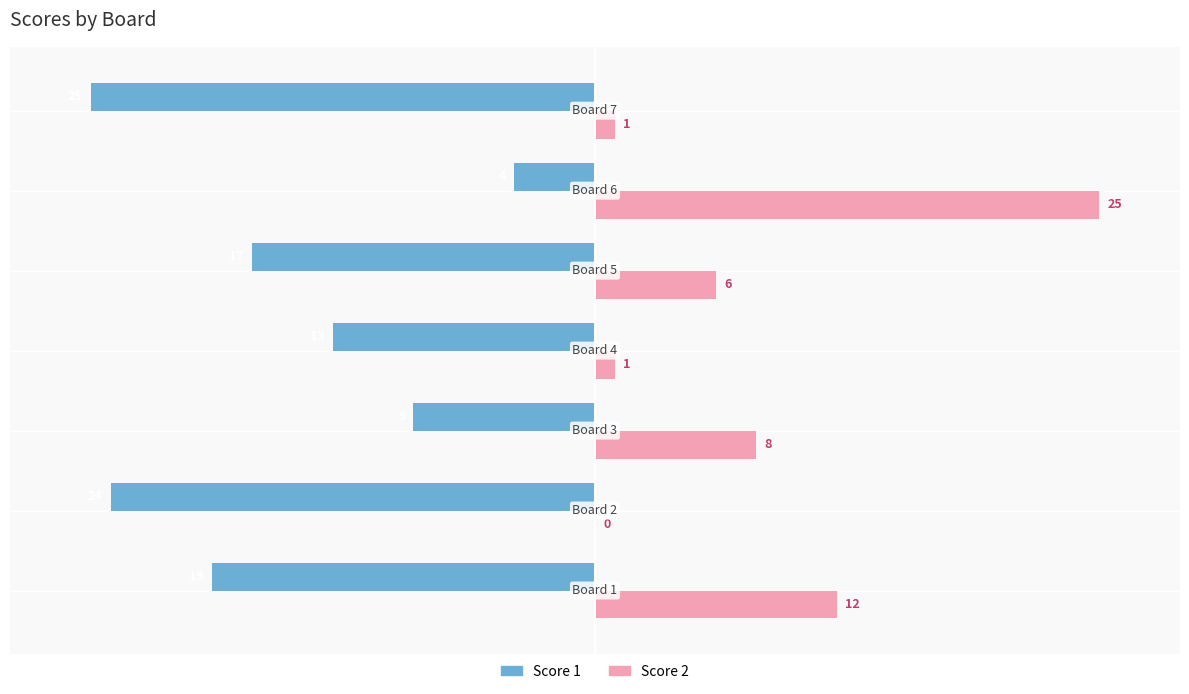

How many distinct data groups are displayed?

2